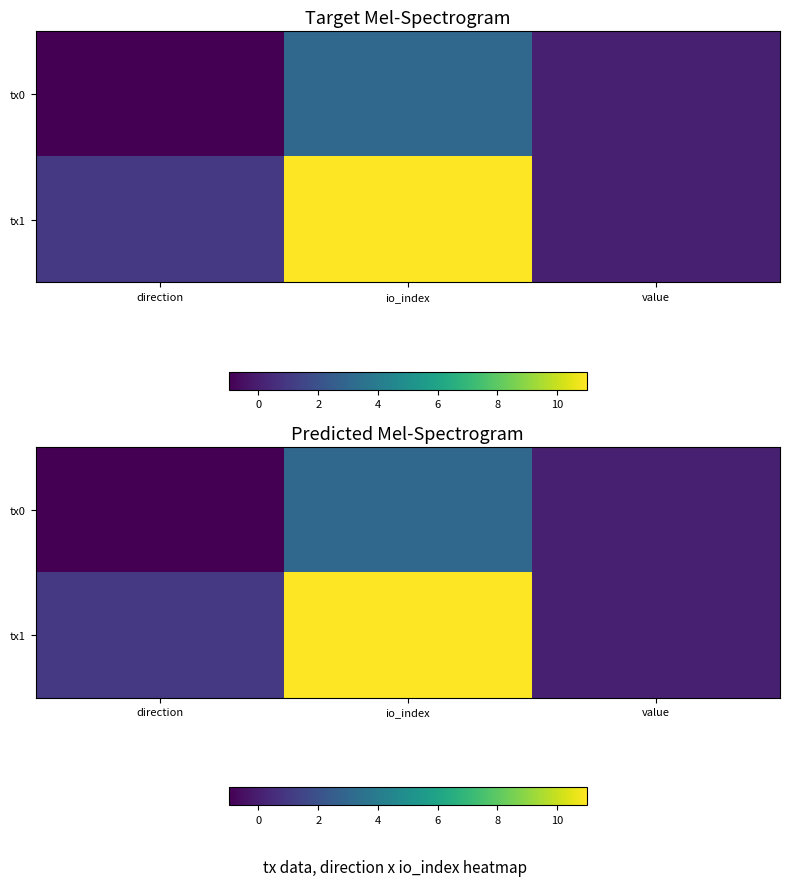

Which series has the largest range (max minus min)?

tx1